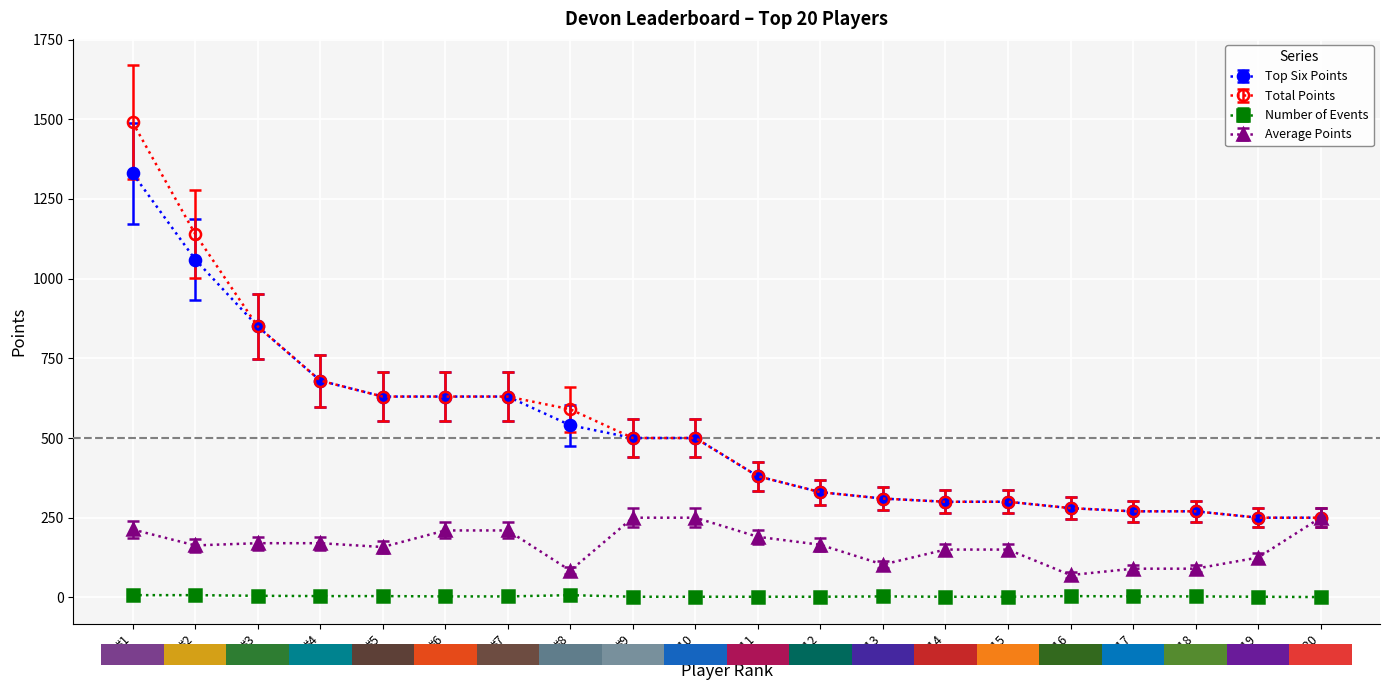

Is this an area chart (filled region under the line)?

No